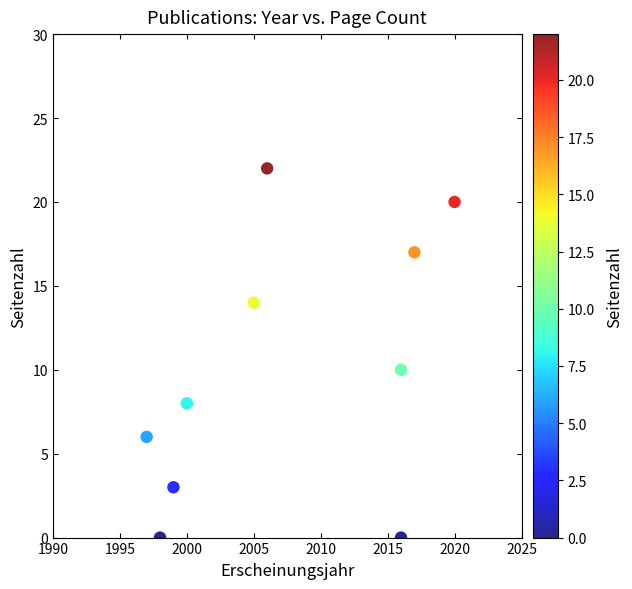

What is the range of Y values (max minus min)?

22